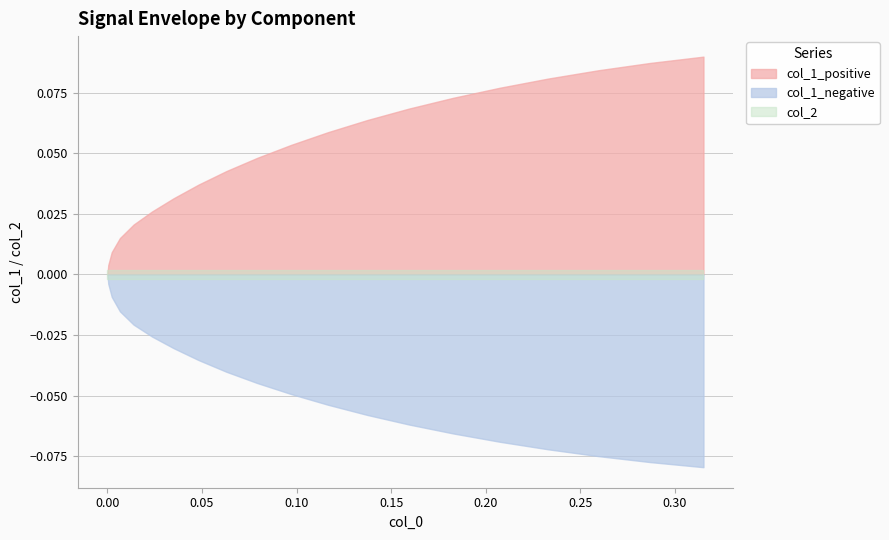

At how many categories does at least one series exceed 0?

19